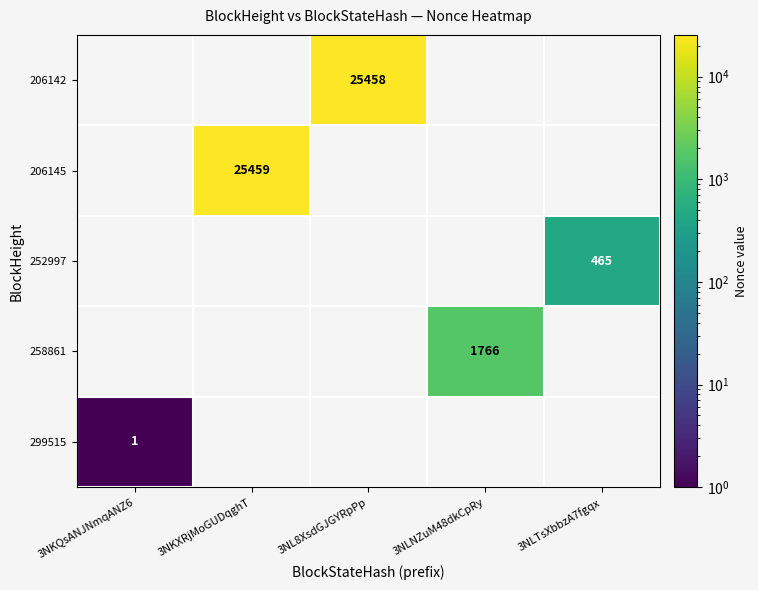

How many series are shown in this chart?

5